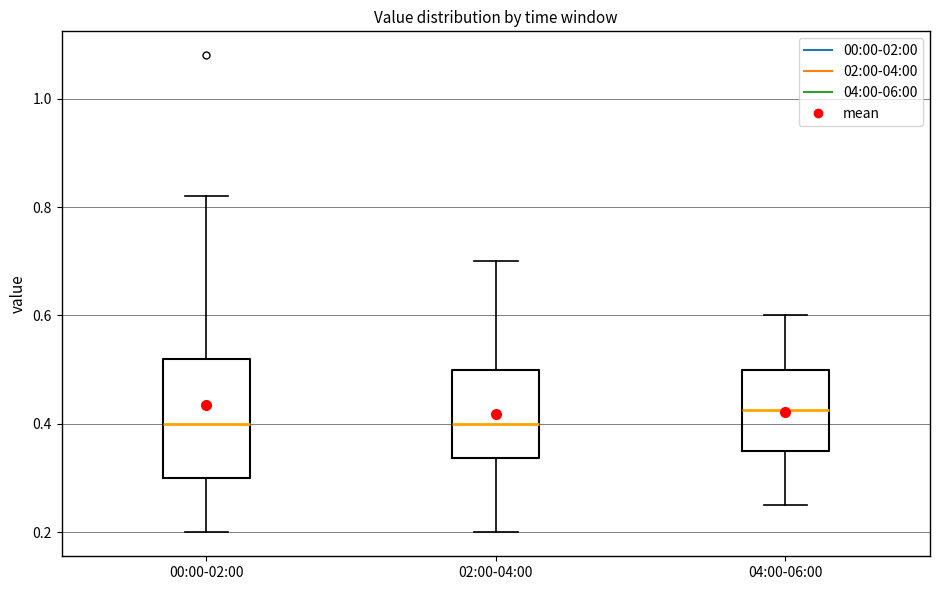

Reading left to right, read every box against the y-axis: the position of its median line, the range the box covers, and the ends of its whiskers. The values are not printed on the chart, so give them approximately, as read against the axis.

00:00-02:00: median 0.40, box 0.30 to 0.52, whiskers 0.20 to 0.82
02:00-04:00: median 0.40, box 0.34 to 0.50, whiskers 0.20 to 0.70
04:00-06:00: median 0.42, box 0.36 to 0.50, whiskers 0.26 to 0.60